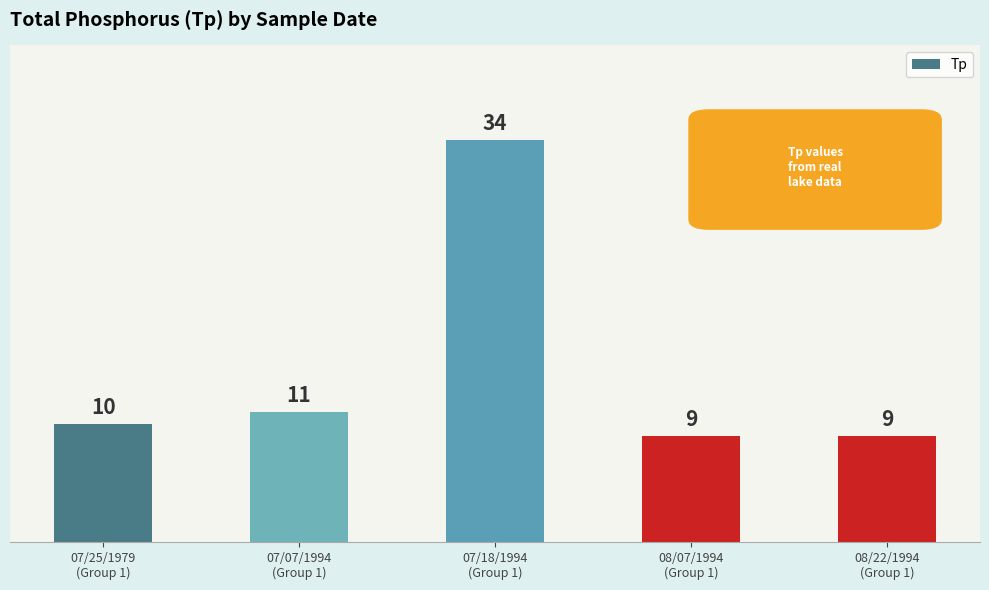

What is the value of the 2nd bar from the left?

11